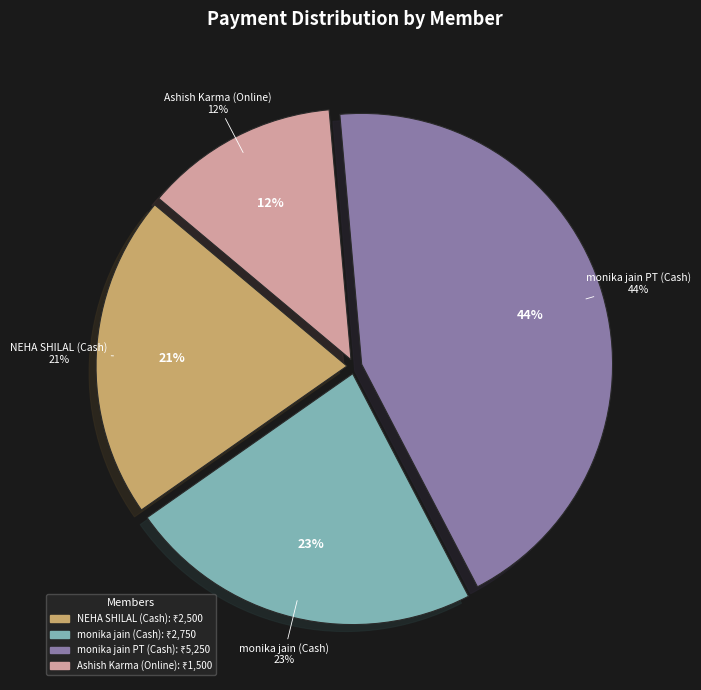

To the nearest percent, what is the difference between the monika jain PT (Cash) and monika jain (Cash) slice percentages?

21%